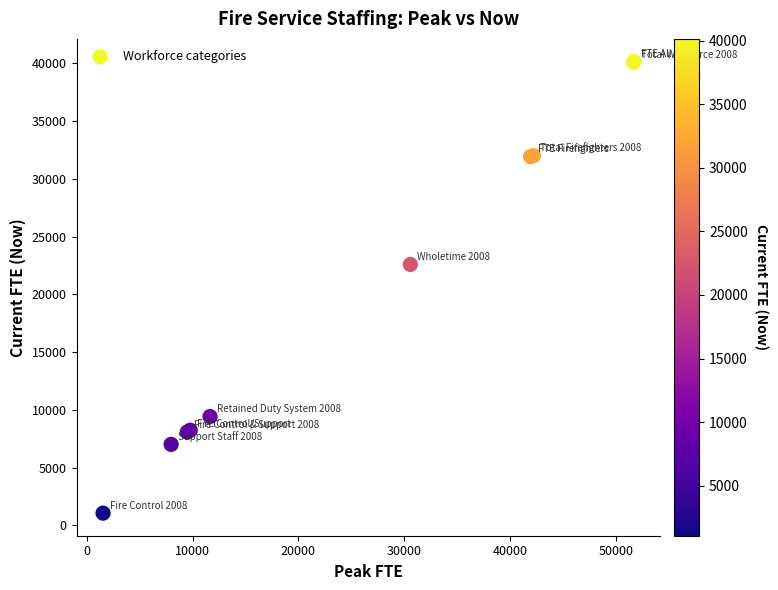

What Y value in the scatter plot is closest to 20605?

22580